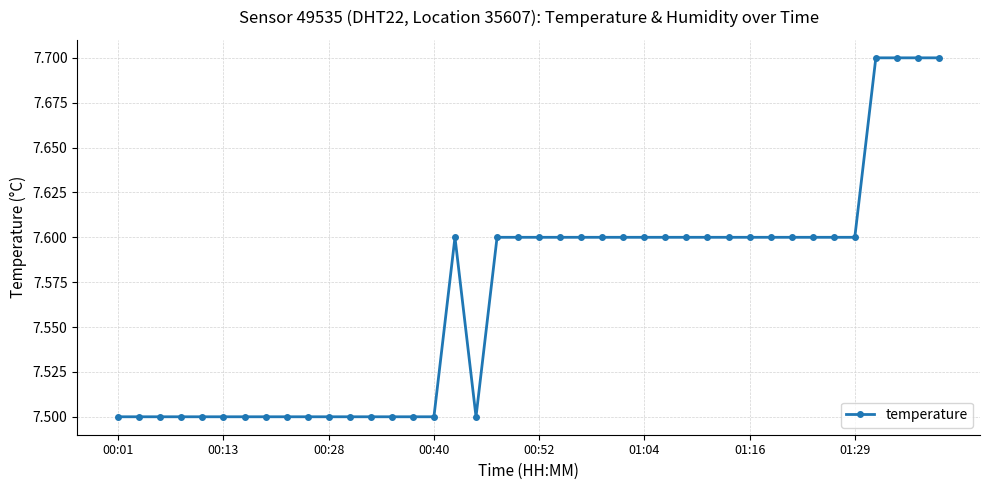

What is the smallest value displayed?

7.5